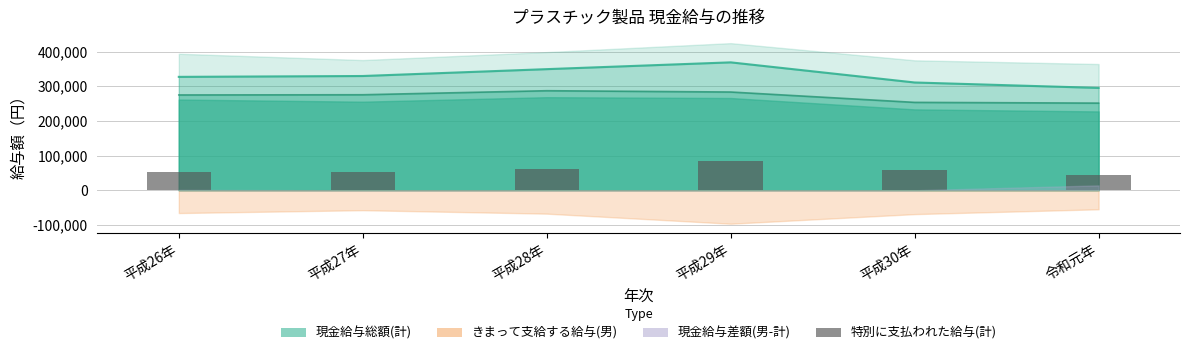

Which has a higher value, 平成27年 or 平成26年?

平成27年